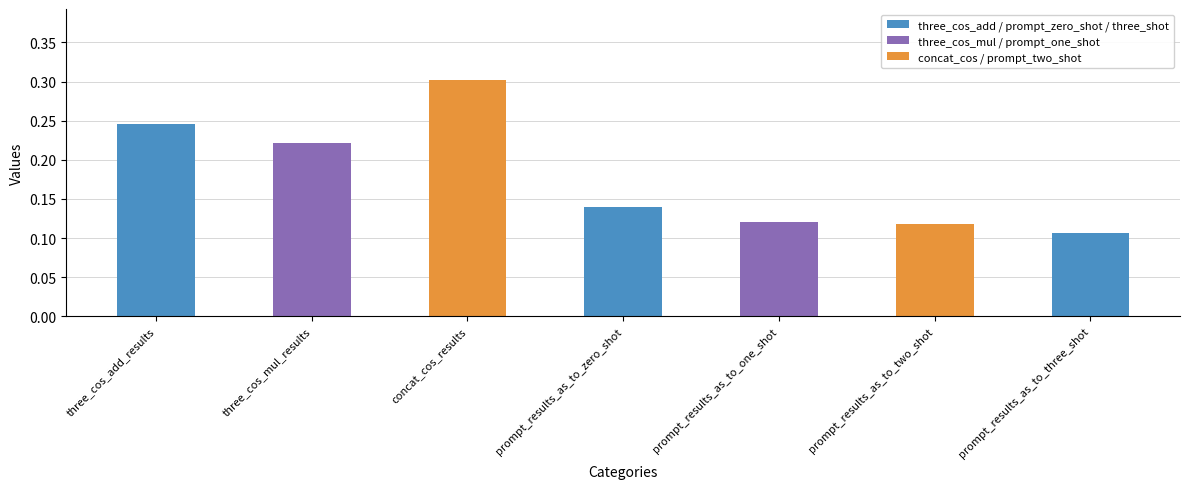

What position from the right is prompt_results_as_to_zero_shot?

4